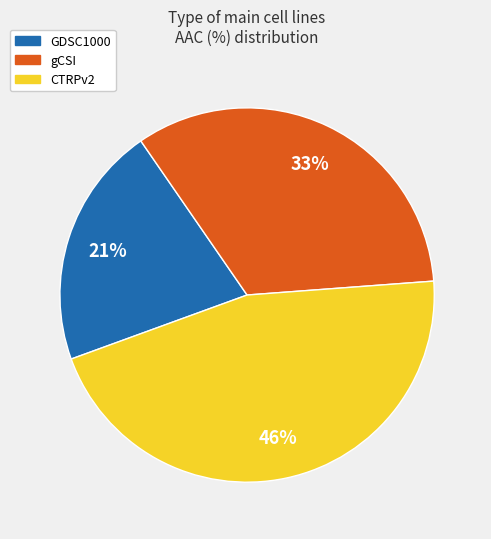

What is the ratio of the value at gCSI to the value at GDSC1000?

1.6